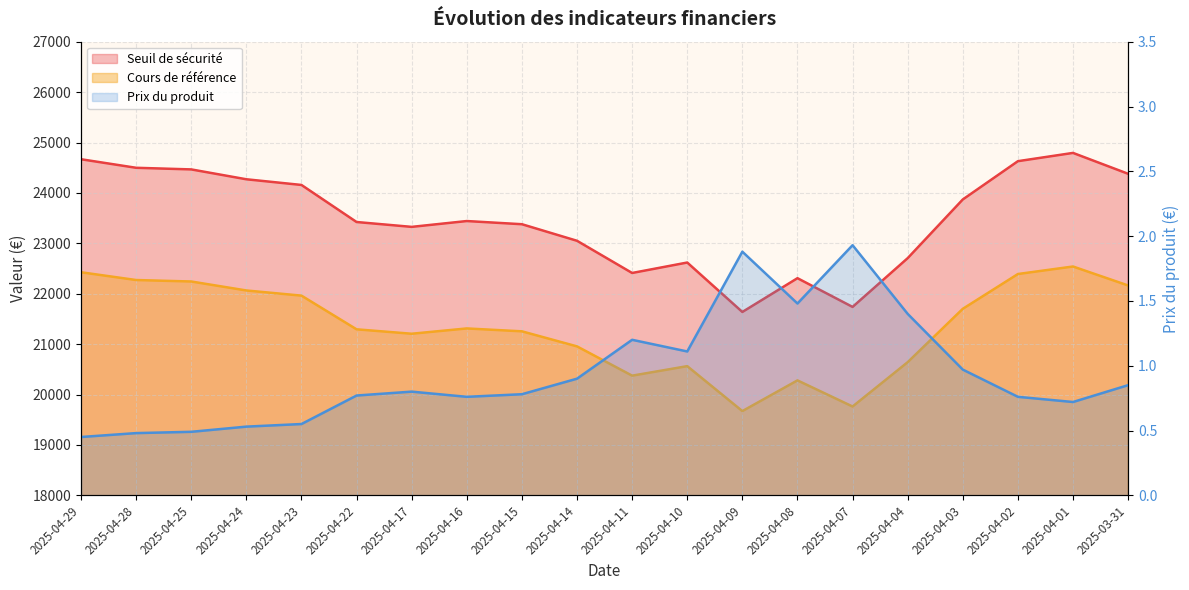

At which label does Seuil de sécurité first exceed 23442?

2025-04-29